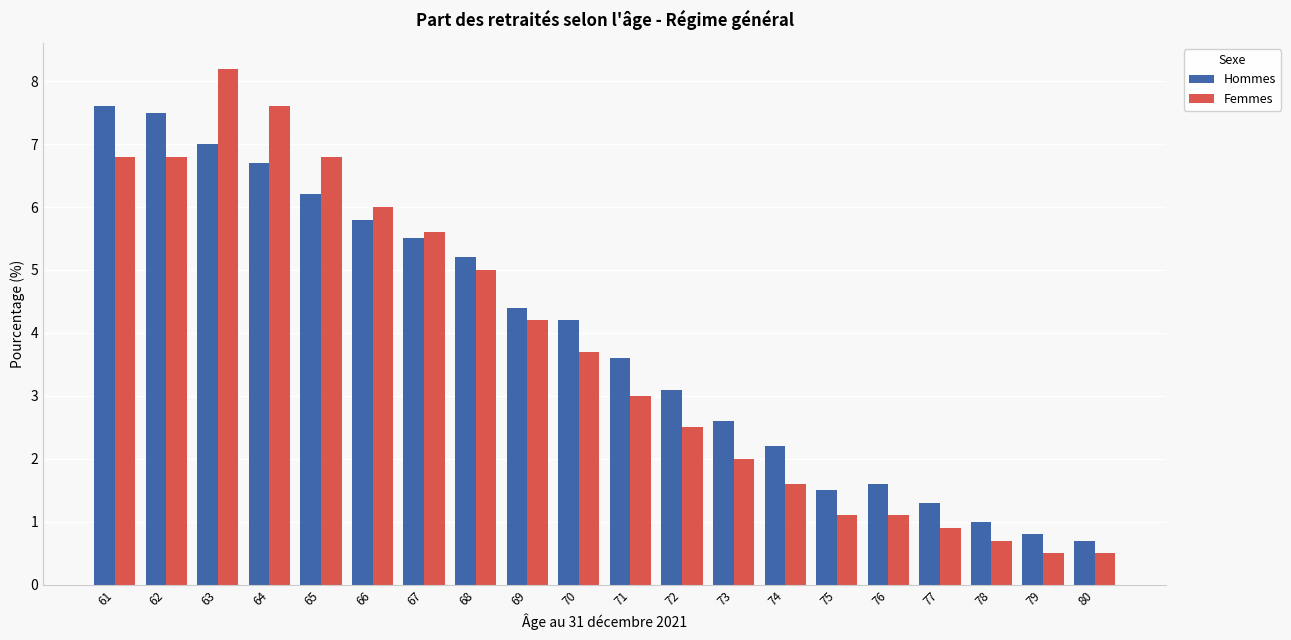

Reading left to right, extract all data points from this chart.

Hommes: 61=7.6	62=7.5	63=7.0	64=6.7	65=6.2	66=5.8	67=5.5	68=5.2	69=4.4	70=4.2	71=3.6	72=3.1	73=2.6	74=2.2	75=1.5	76=1.6	77=1.3	78=1.0	79=0.8	80=0.7
Femmes: 61=6.8	62=6.8	63=8.2	64=7.6	65=6.8	66=6.0	67=5.6	68=5.0	69=4.2	70=3.7	71=3.0	72=2.5	73=2.0	74=1.6	75=1.1	76=1.1	77=0.9	78=0.7	79=0.5	80=0.5